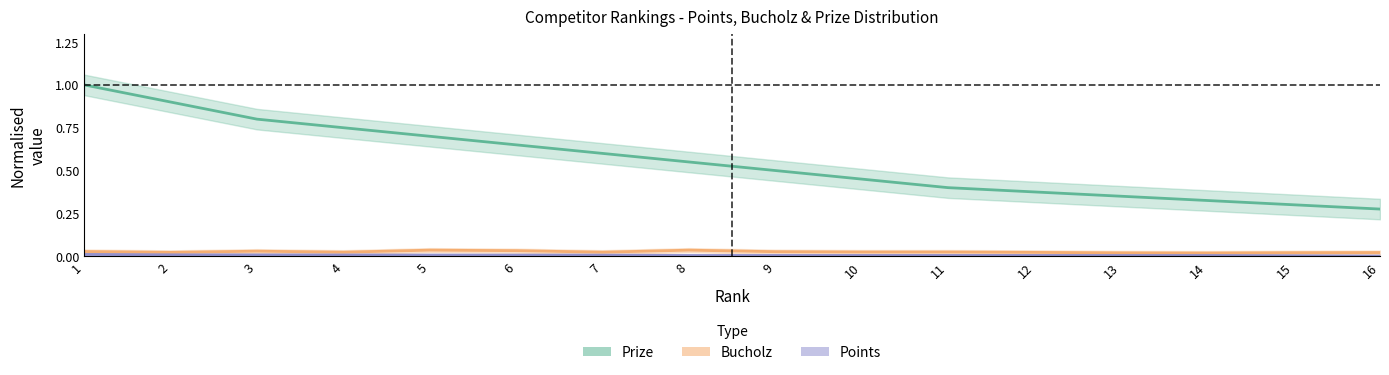

The Prize series shows 0.8 at 3. True or false?

True